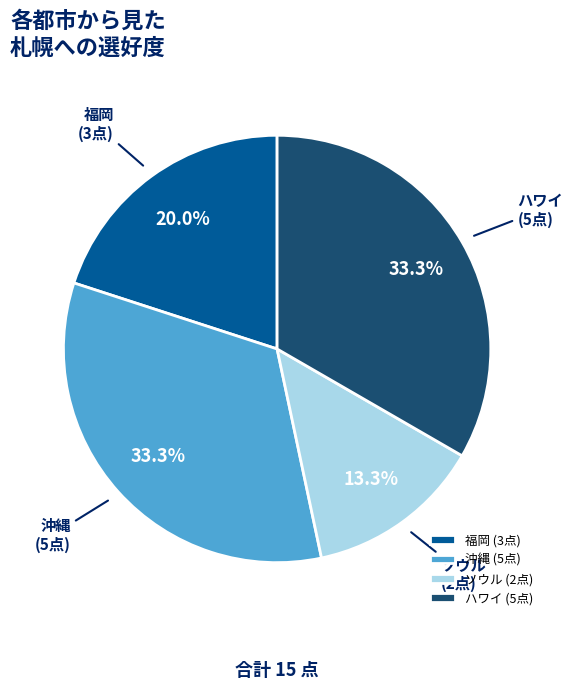

Does 福岡 represent more than half of the total?

No